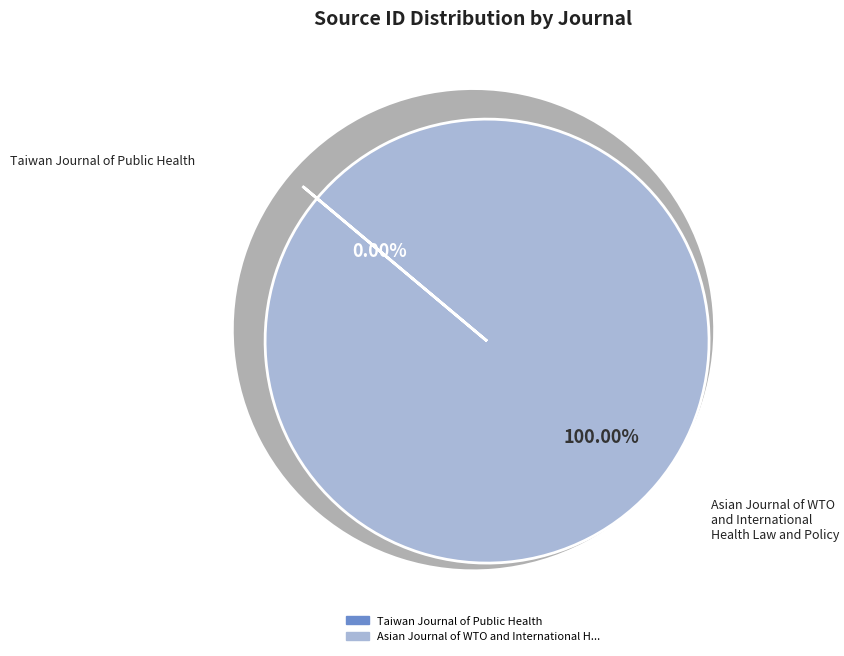

Is it true that Taiwan Journal of Public Health is 0% of the pie?

True